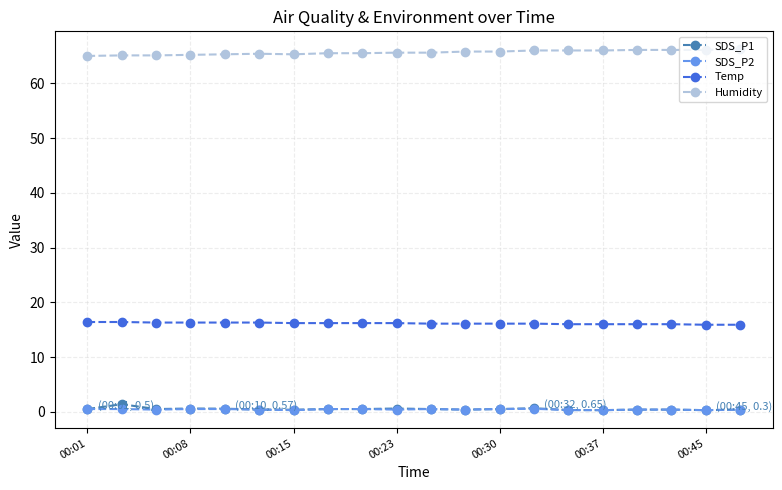

True or false: SDS_P2 and Humidity intersect in this chart.

False